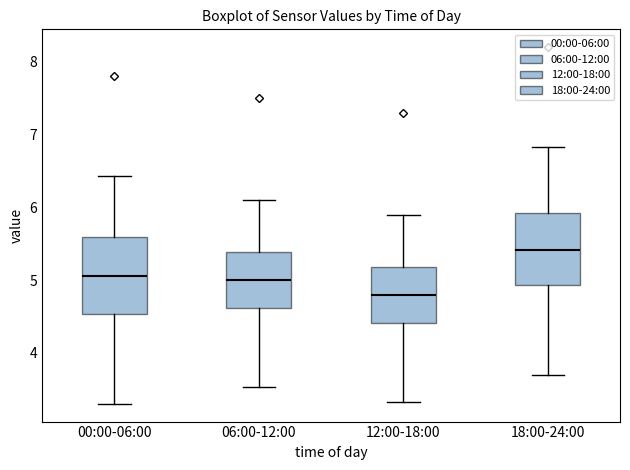

Reading left to right, transcribe this box plot: for each box, give where its median line is, the range the box spans, and where its two whiskers end, as read against the y-axis. The values are not printed on the chart, so give them approximately, as read against the axis.

00:00-06:00: median 5.1, box 4.5 to 5.6, whiskers 3.3 to 6.4
06:00-12:00: median 5.0, box 4.6 to 5.4, whiskers 3.5 to 6.1
12:00-18:00: median 4.8, box 4.4 to 5.2, whiskers 3.3 to 5.9
18:00-24:00: median 5.4, box 4.9 to 5.9, whiskers 3.7 to 6.8